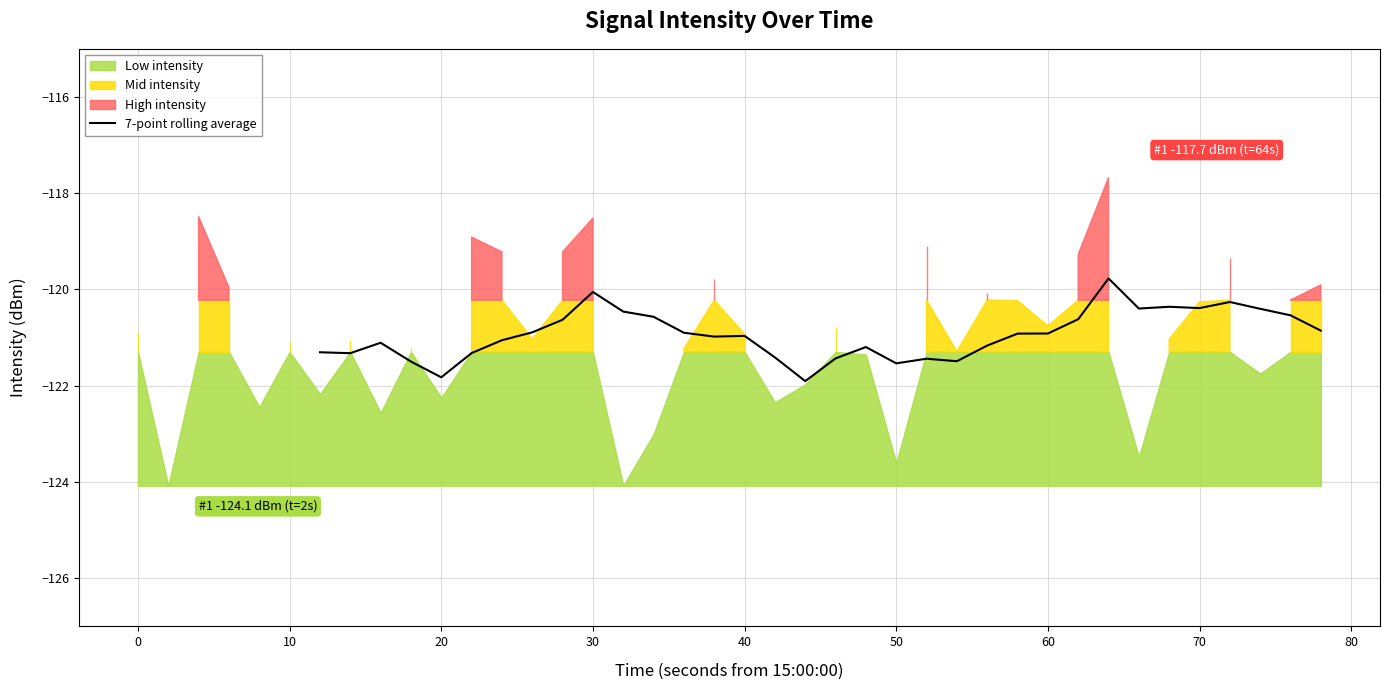

What is the maximum value for 7-point rolling average?

-119.8